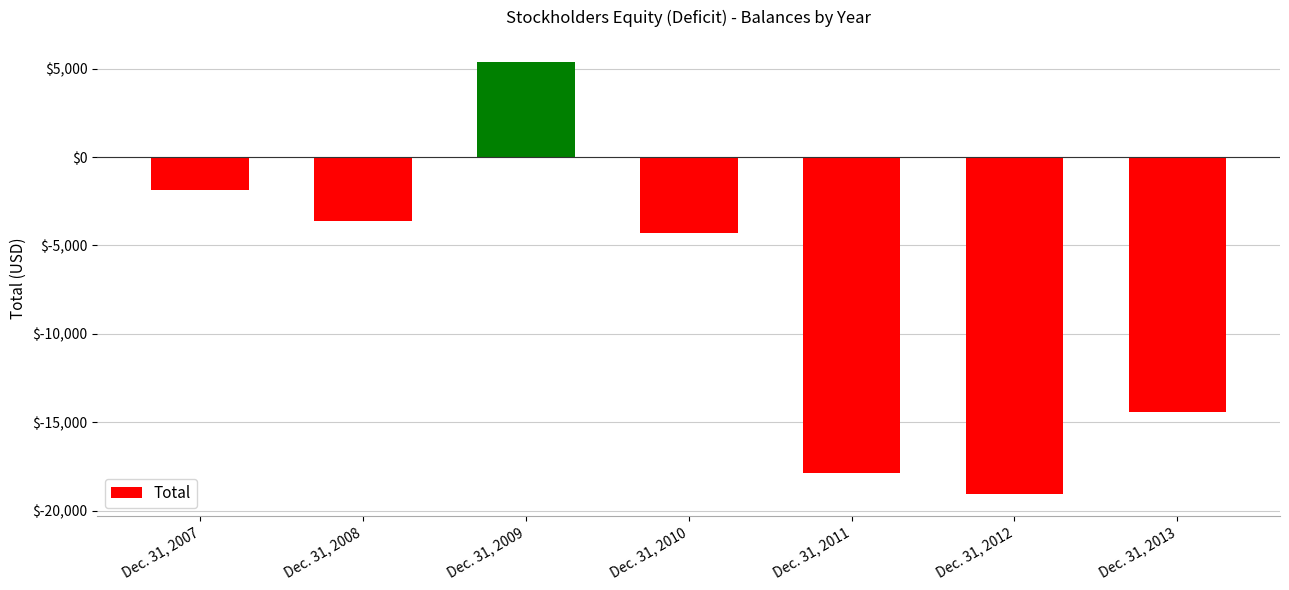

The value at Dec. 31, 2009 is 7867. True or false?

False